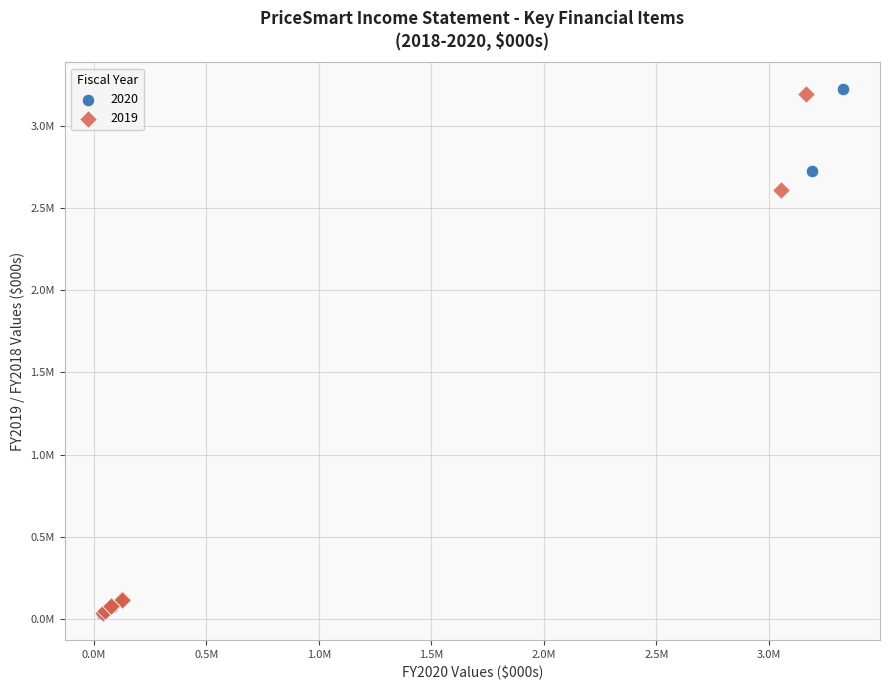

What are all the series names shown in the legend?

2020, 2019